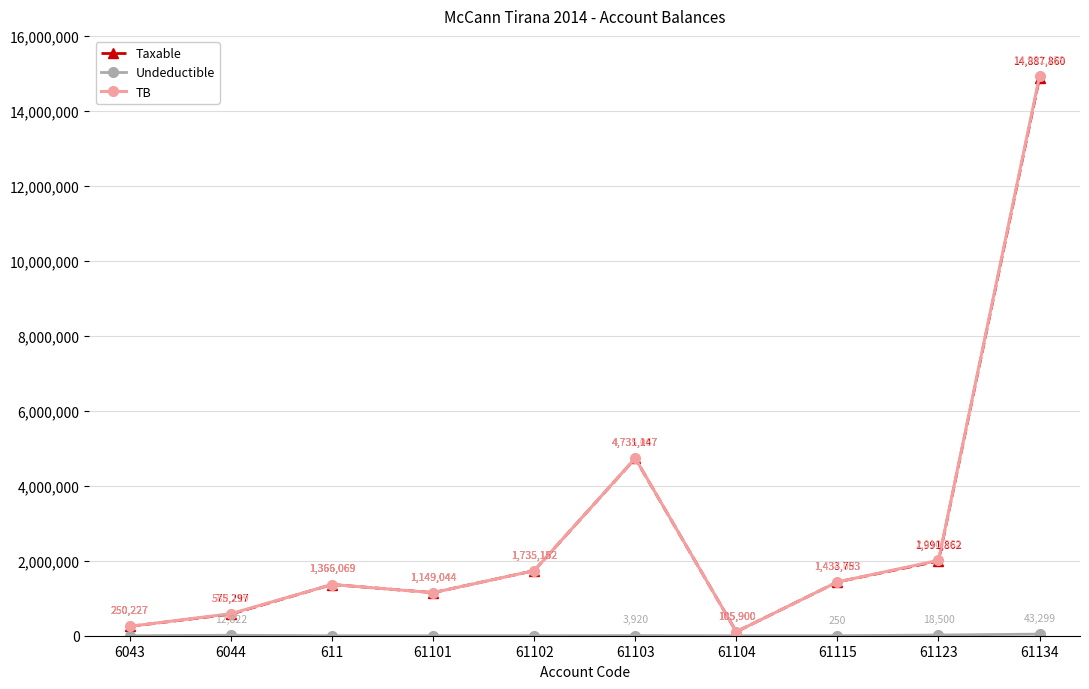

What is the value of the Taxable point at the 10th from the left?

14887859.8